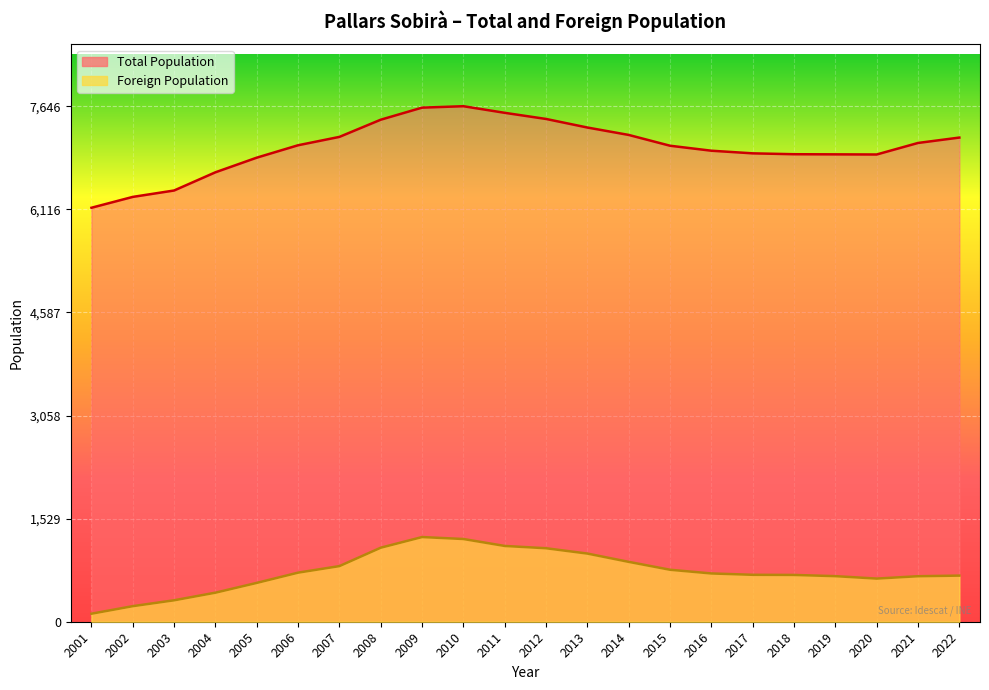

How many values in the Foreign Population series exceed 716?

10